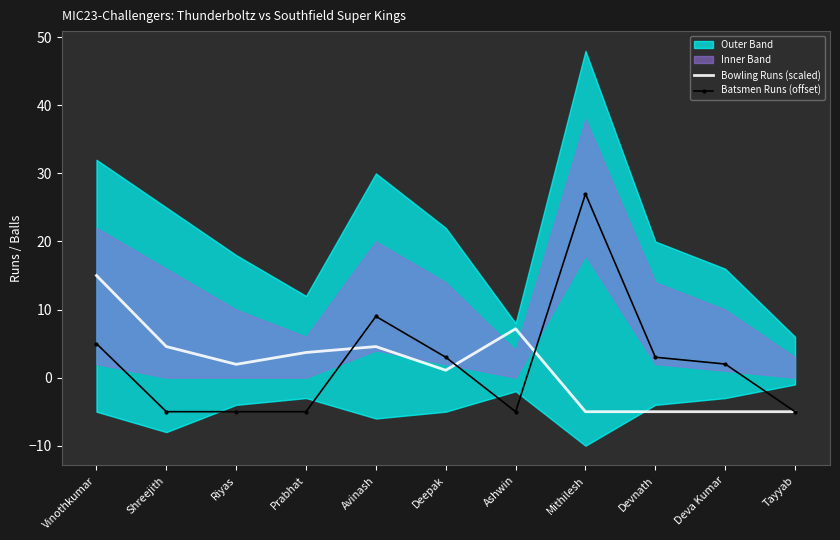

Reading right to left, extract all data points from this chart.

Bowling Runs (scaled): -5.0	-5.0	-5.0	-5.0	7.2	1.1	4.6	3.7	2.0	4.6	15.0
Batsmen Runs (offset): -5.0	2.0	3.0	27.0	-5.0	3.0	9.0	-5.0	-5.0	-5.0	5.0